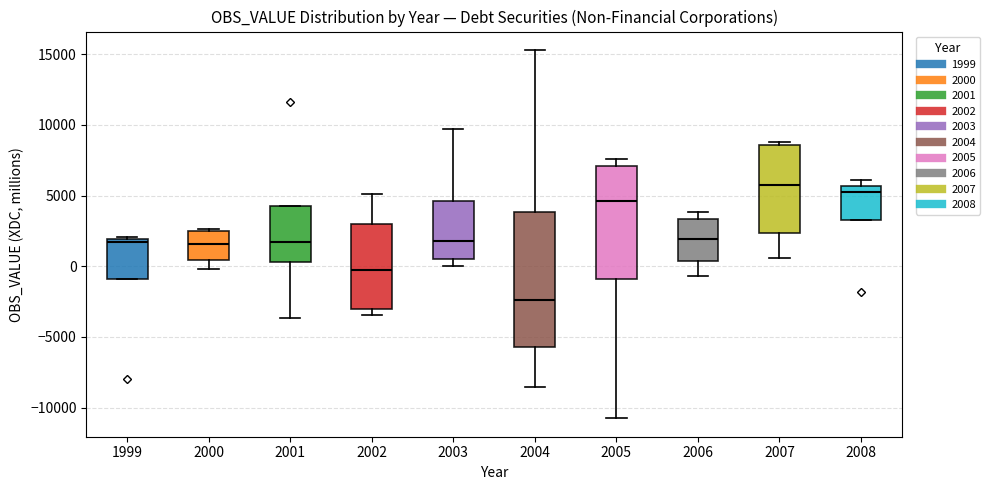

Reading left to right, read every box against the y-axis: the position of its median line, the range the box covers, and the ends of its whiskers. The values are not printed on the chart, so give them approximately, as read against the axis.

1999: median 1500, box -1000 to 2000, whiskers -1000 to 2000 (just above the box's upper edge)
2000: median 1500, box 500 to 2500, whiskers 0 to 2500 (just above the box's upper edge)
2001: median 1500, box 500 to 4000, whiskers -3500 to 4000
2002: median -500, box -3000 to 3000, whiskers -3500 to 5000
2003: median 2000, box 500 to 4500, whiskers 0 to 9500
2004: median -2500, box -5500 to 4000, whiskers -8500 to 15500
2005: median 4500, box -1000 to 7000, whiskers -11000 to 7500
2006: median 2000, box 500 to 3500, whiskers -500 to 4000
2007: median 5500, box 2500 to 8500, whiskers 500 to 9000
2008: median 5500 (just below the box's upper edge), box 3000 to 5500, whiskers 3000 to 6000